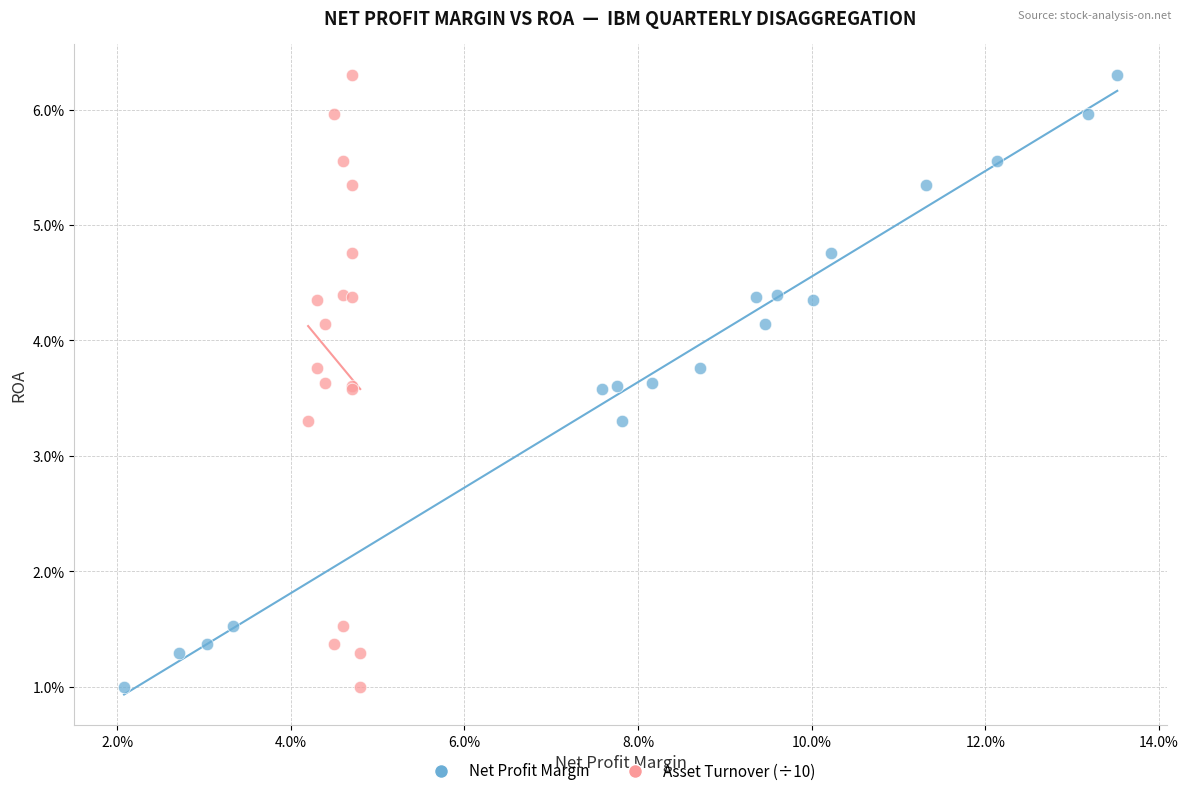

What are all the series names shown in the legend?

Net Profit Margin, Asset Turnover (÷10)